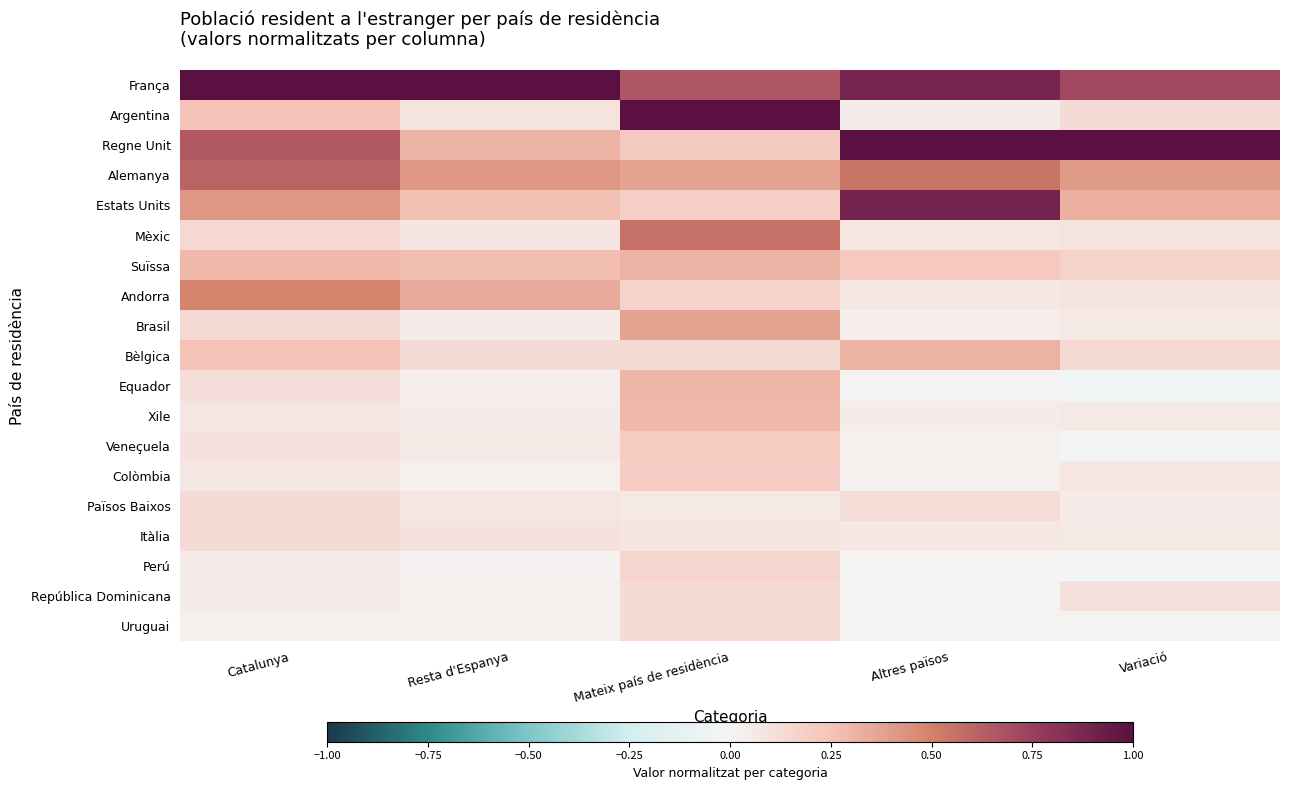

Reading left to right, what are all the values shown in this chart?

França: Catalunya=1.0	Resta d'Espanya=1.0	Mateix país de residència=0.7	Altres països=0.9	Variació=0.7
Argentina: Catalunya=0.3	Resta d'Espanya=0.1	Mateix país de residència=1.0	Altres països=0.0	Variació=0.1
Regne Unit: Catalunya=0.6	Resta d'Espanya=0.3	Mateix país de residència=0.2	Altres països=1.0	Variació=1.0
Alemanya: Catalunya=0.6	Resta d'Espanya=0.4	Mateix país de residència=0.4	Altres països=0.6	Variació=0.4
Estats Units: Catalunya=0.4	Resta d'Espanya=0.3	Mateix país de residència=0.2	Altres països=0.9	Variació=0.3
Mèxic: Catalunya=0.1	Resta d'Espanya=0.1	Mateix país de residència=0.6	Altres països=0.1	Variació=0.1
Suïssa: Catalunya=0.3	Resta d'Espanya=0.3	Mateix país de residència=0.3	Altres països=0.2	Variació=0.2
Andorra: Catalunya=0.5	Resta d'Espanya=0.3	Mateix país de residència=0.2	Altres països=0.1	Variació=0.1
Brasil: Catalunya=0.1	Resta d'Espanya=0.1	Mateix país de residència=0.4	Altres països=0.0	Variació=0.1
Bèlgica: Catalunya=0.3	Resta d'Espanya=0.1	Mateix país de residència=0.1	Altres països=0.3	Variació=0.1
Equador: Catalunya=0.1	Resta d'Espanya=0.0	Mateix país de residència=0.3	Altres països=0.0	Variació=-0.0
Xile: Catalunya=0.1	Resta d'Espanya=0.0	Mateix país de residència=0.3	Altres països=0.1	Variació=0.1
Veneçuela: Catalunya=0.1	Resta d'Espanya=0.1	Mateix país de residència=0.2	Altres països=0.0	Variació=-0.0
Colòmbia: Catalunya=0.1	Resta d'Espanya=0.0	Mateix país de residència=0.2	Altres països=0.0	Variació=0.1
Països Baixos: Catalunya=0.1	Resta d'Espanya=0.1	Mateix país de residència=0.1	Altres països=0.1	Variació=0.1
Itàlia: Catalunya=0.1	Resta d'Espanya=0.1	Mateix país de residència=0.1	Altres països=0.1	Variació=0.1
Perú: Catalunya=0.0	Resta d'Espanya=0.0	Mateix país de residència=0.2	Altres països=0.0	Variació=-0.0
República Dominicana: Catalunya=0.0	Resta d'Espanya=0.0	Mateix país de residència=0.1	Altres països=0.0	Variació=0.1
Uruguai: Catalunya=0.0	Resta d'Espanya=0.0	Mateix país de residència=0.1	Altres països=0.0	Variació=0.0